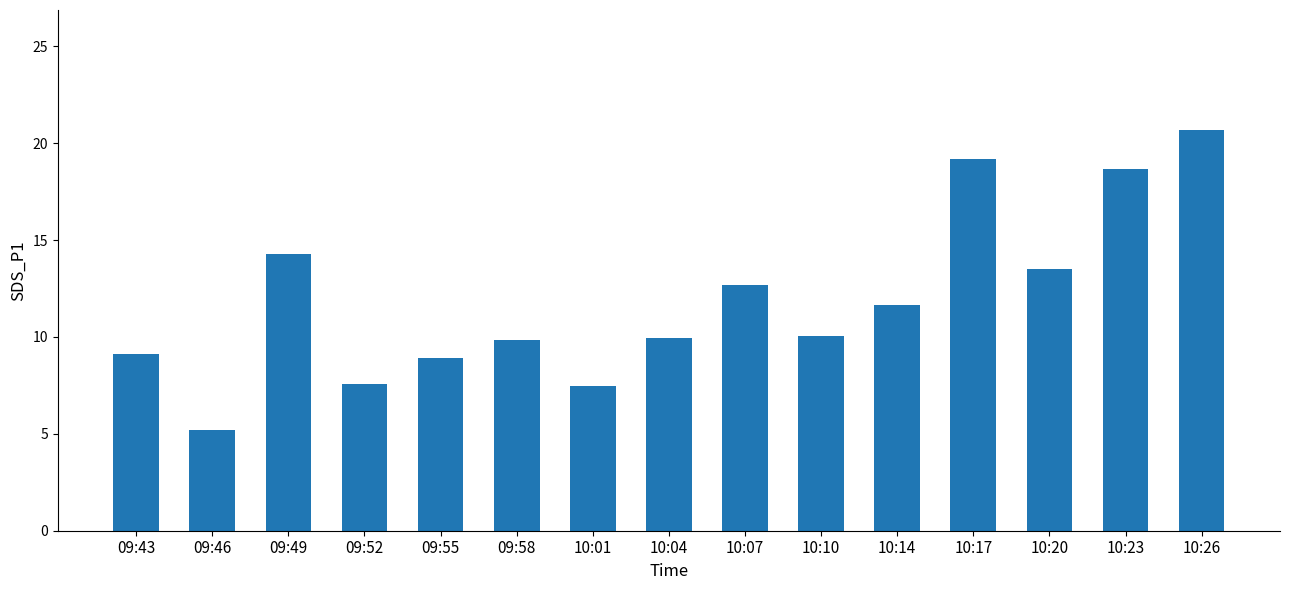

What is the label of the 1st bar from the right?

10:26